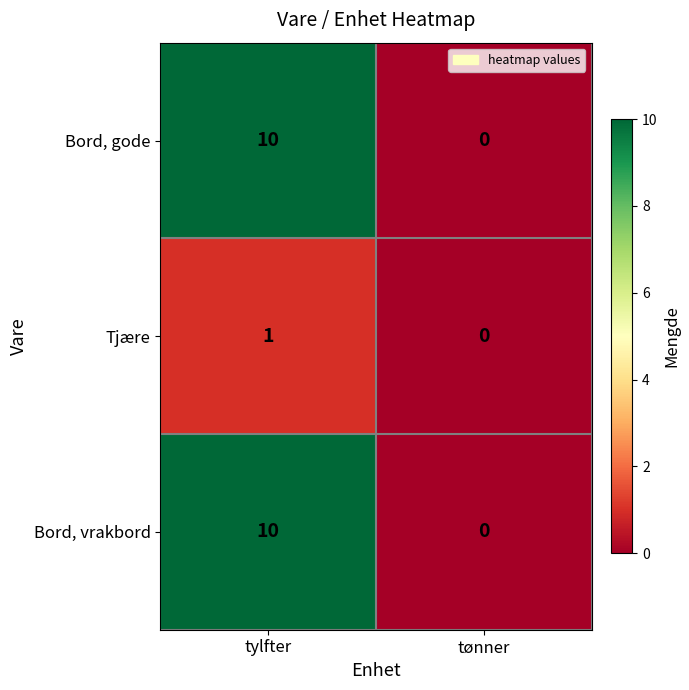

The Tjære series shows 2 at tylfter. True or false?

False